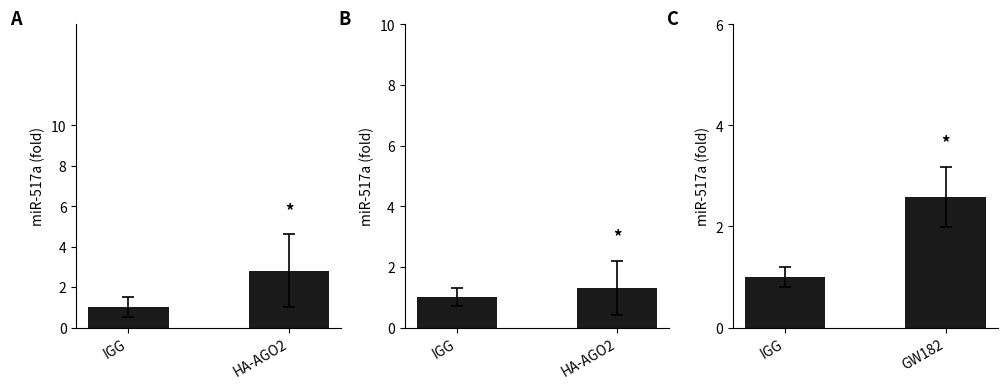

What is the average value?

1.8